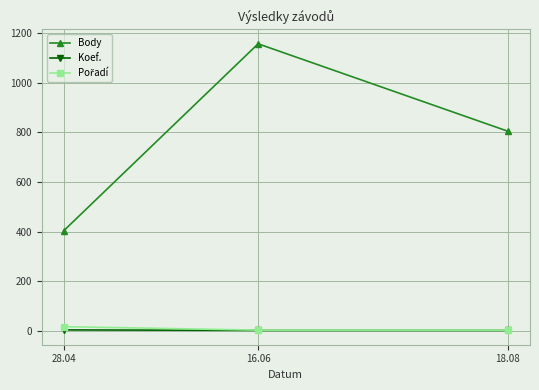

What is the smallest value displayed?

2